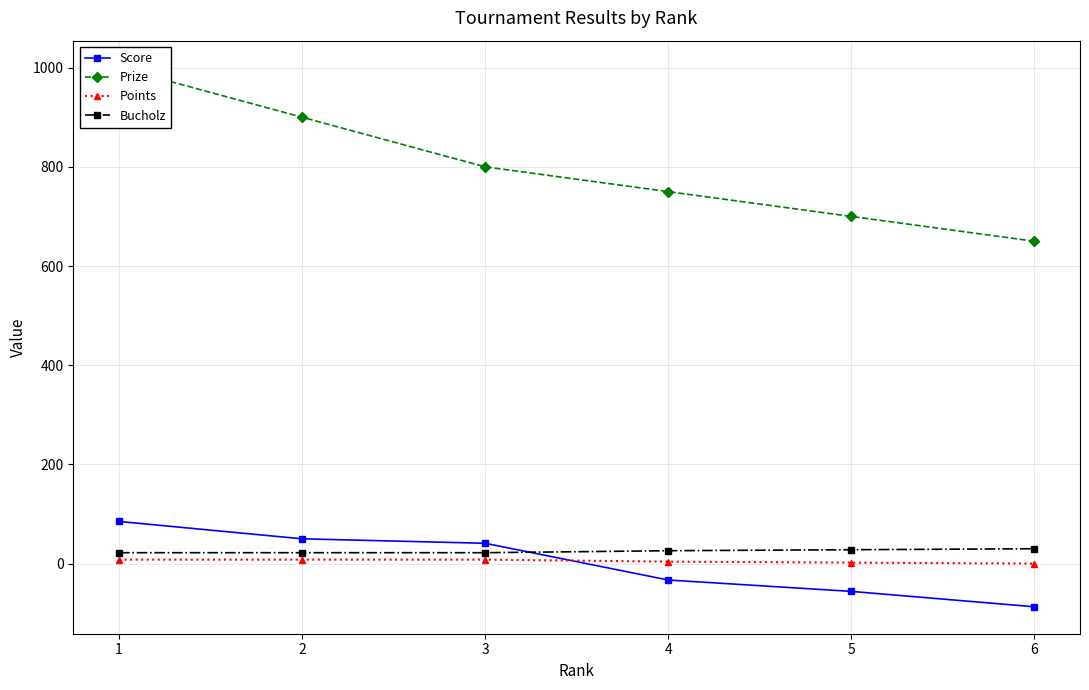

Reading left to right, extract all data points from this chart.

Score: 85	50	41	-33	-56	-87
Prize: 1000	900	800	750	700	650
Points: 8	8	8	4	2	0
Bucholz: 22	22	22	26	28	30